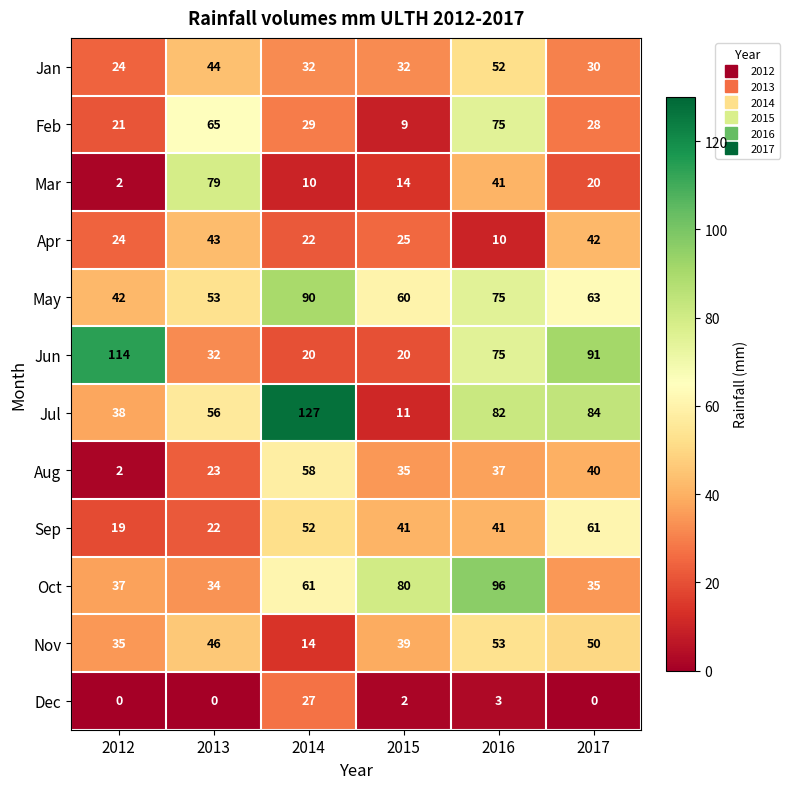

What is the spread (max minus min) of values at 2017?

91